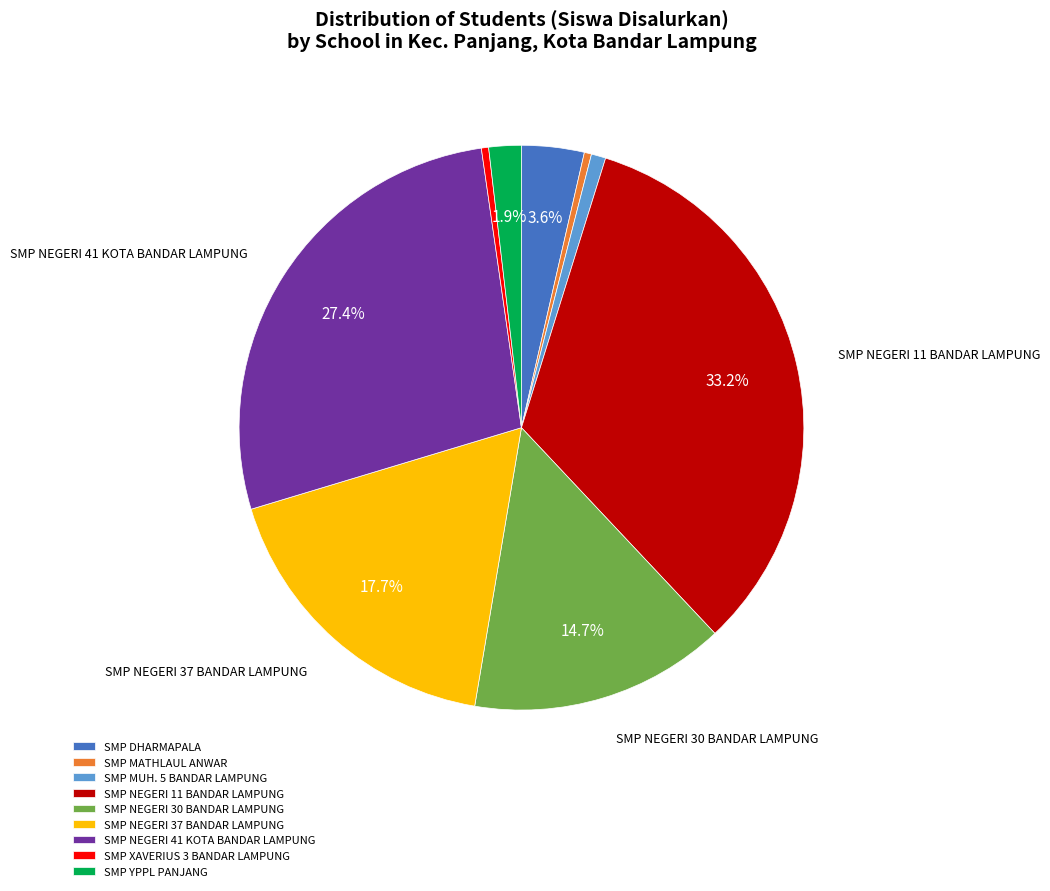

Approximately how many times larger is the value at SMP MUH. 5 BANDAR LAMPUNG compared to SMP DHARMAPALA?

0.2